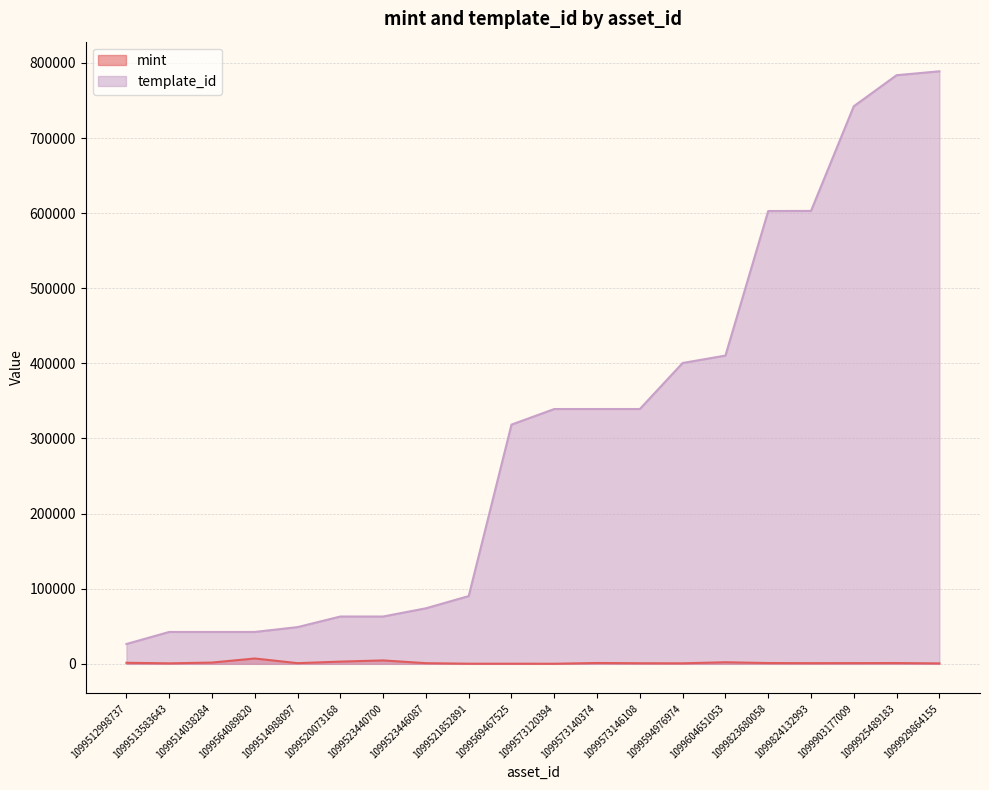

What is the approximate value of mint at 1099520073168?

2948